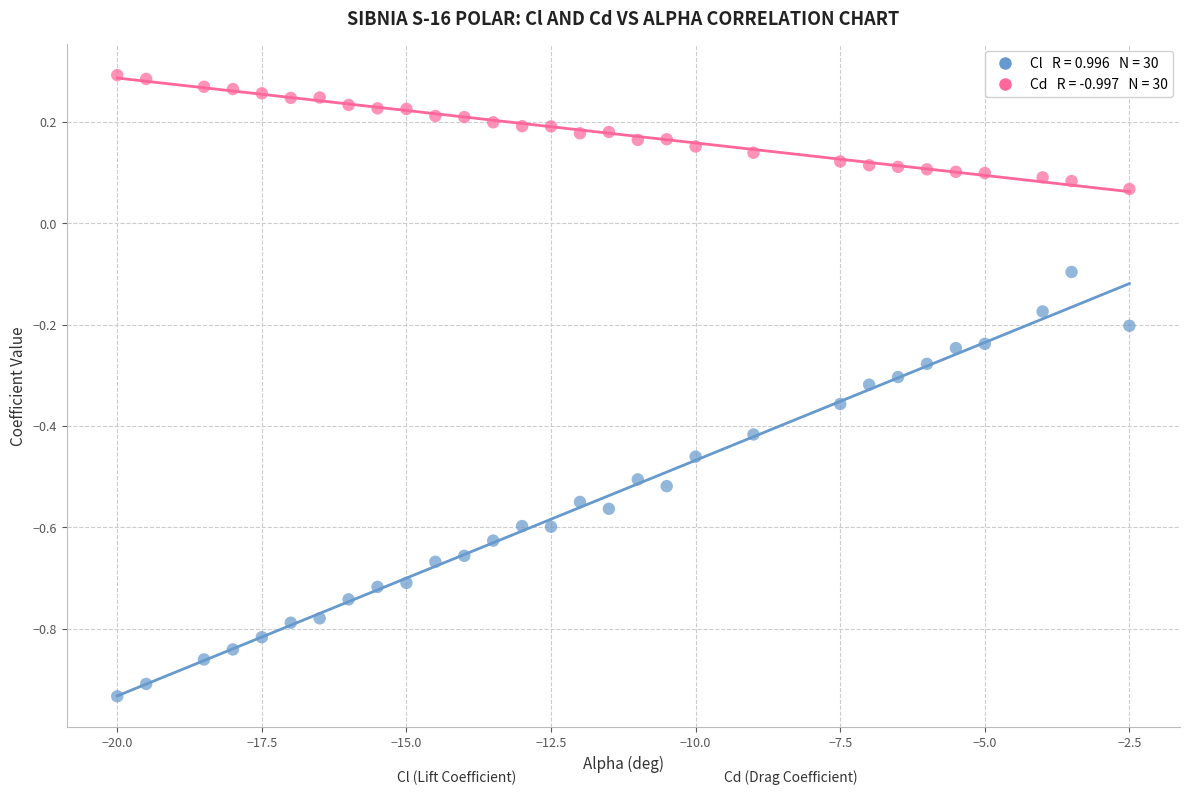

Across all data points, what is the range of Y values (max minus min)?

1.2